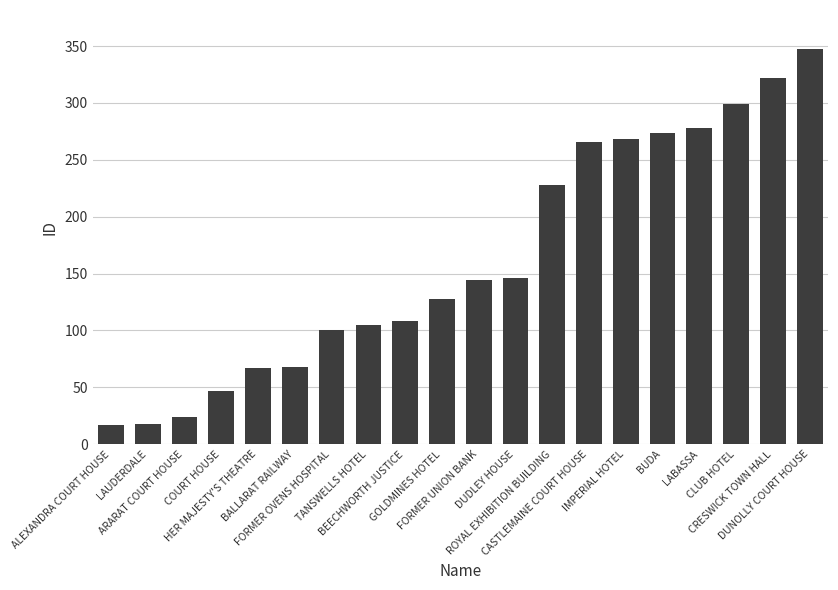

Between DUDLEY HOUSE and COURT HOUSE, which is larger?

DUDLEY HOUSE